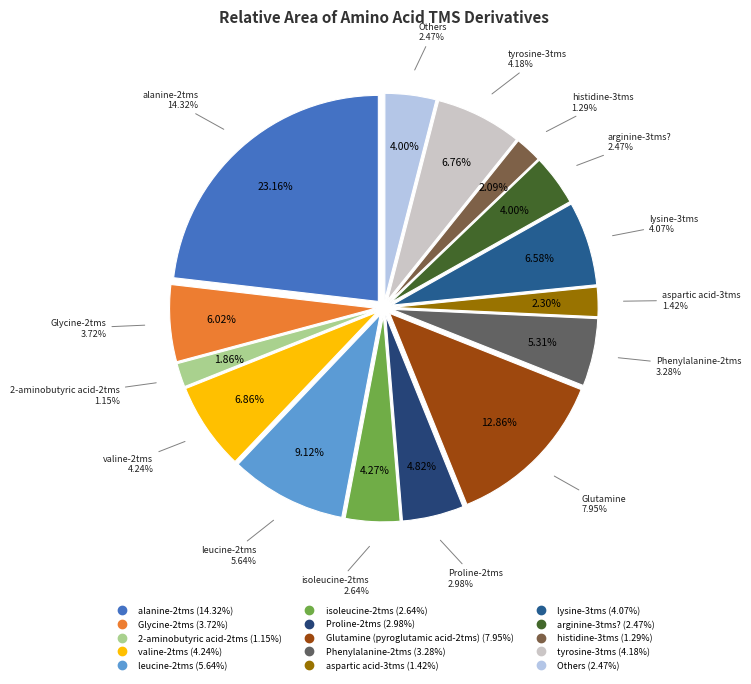

Which slice is the largest?

alanine-2tms